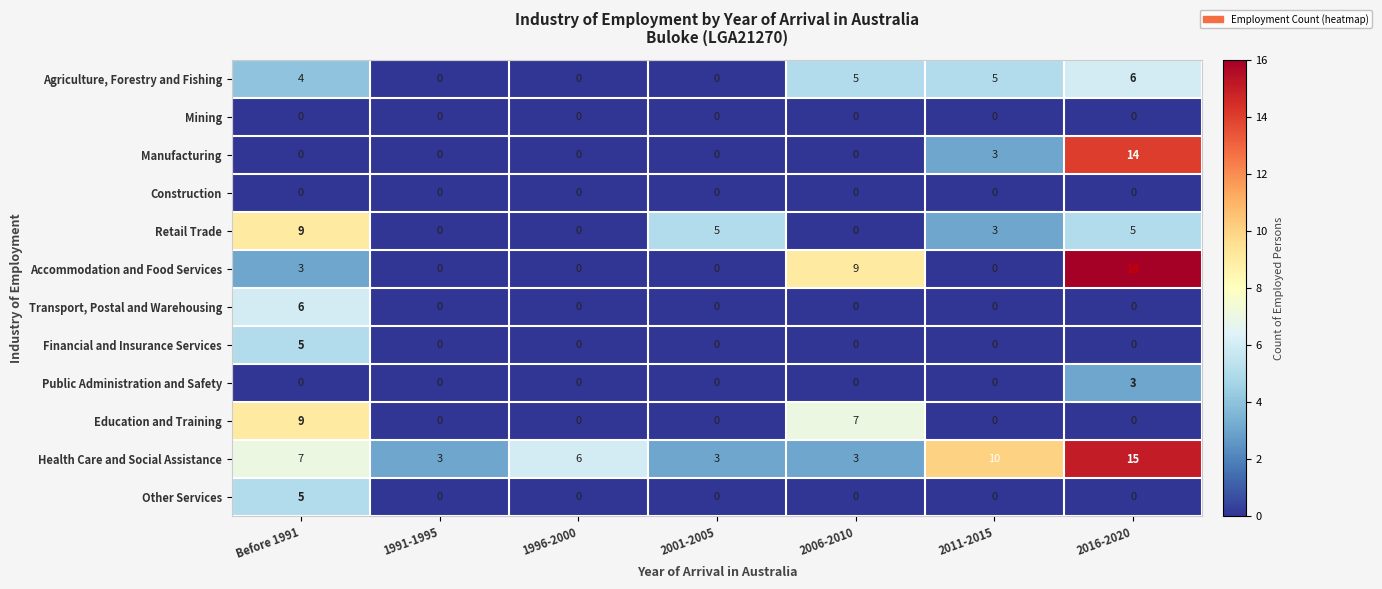

At which category does the chart reach its peak across all series?

2016-2020